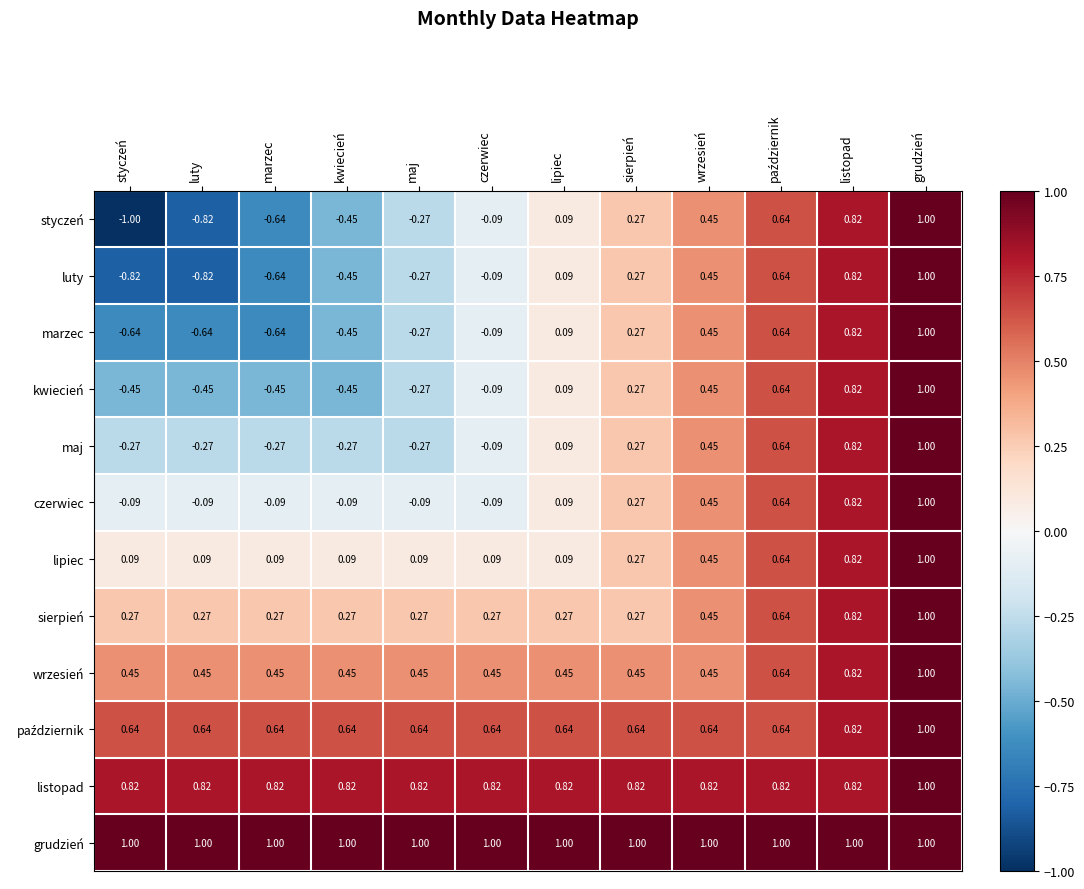

At which category is the sum across all series the highest?

grudzień